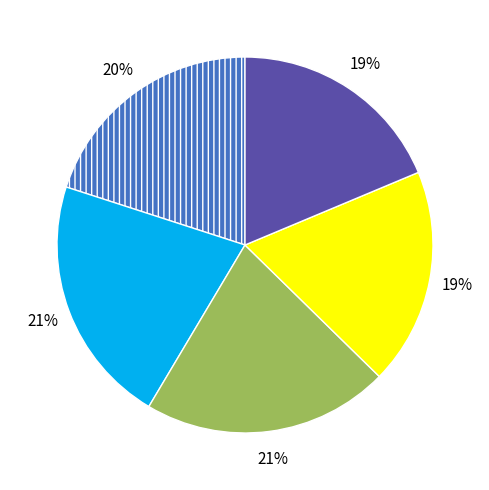

Is there a majority slice in this chart?

No